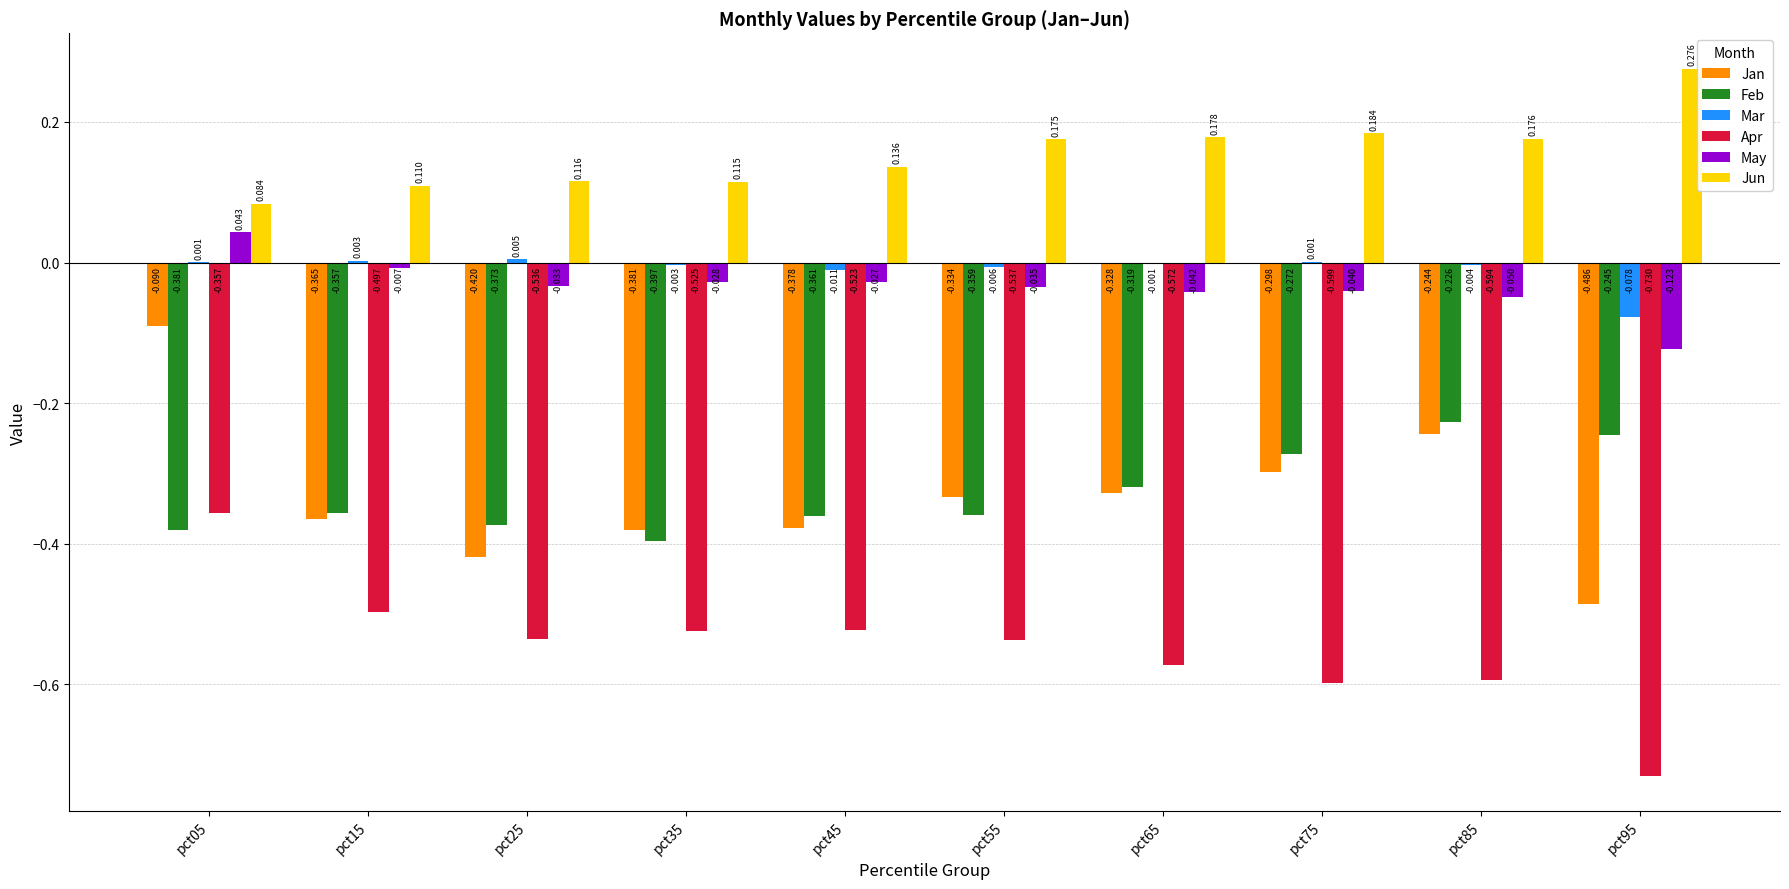

Which series changed the most between pct05 and pct65?

Jan